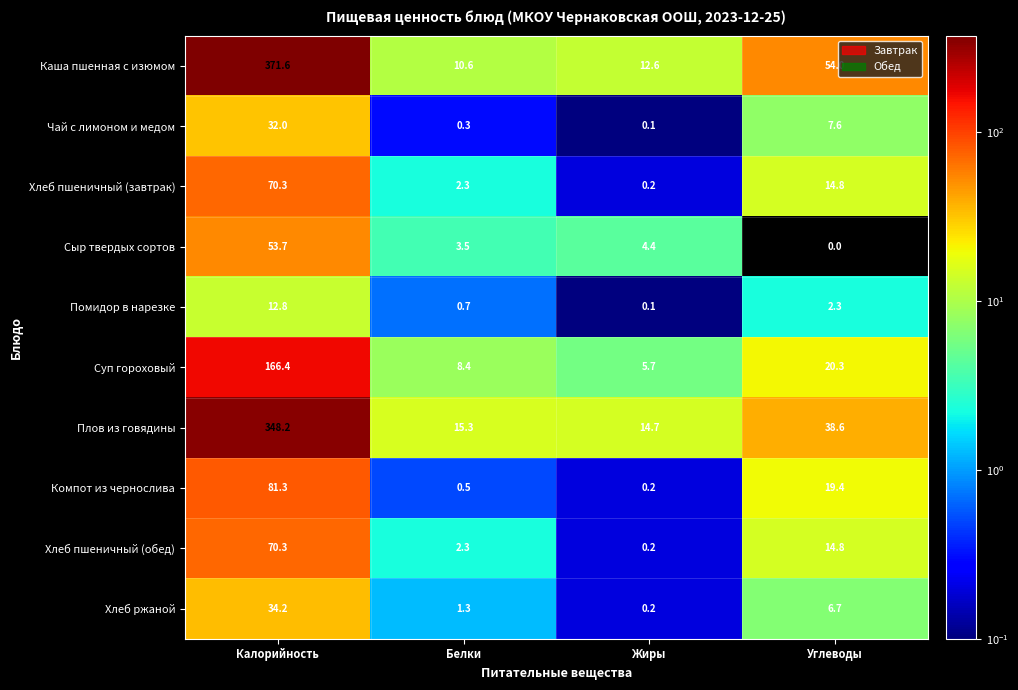

Where does the Каша пшенная с изюмом series first go above 54?

Калорийность